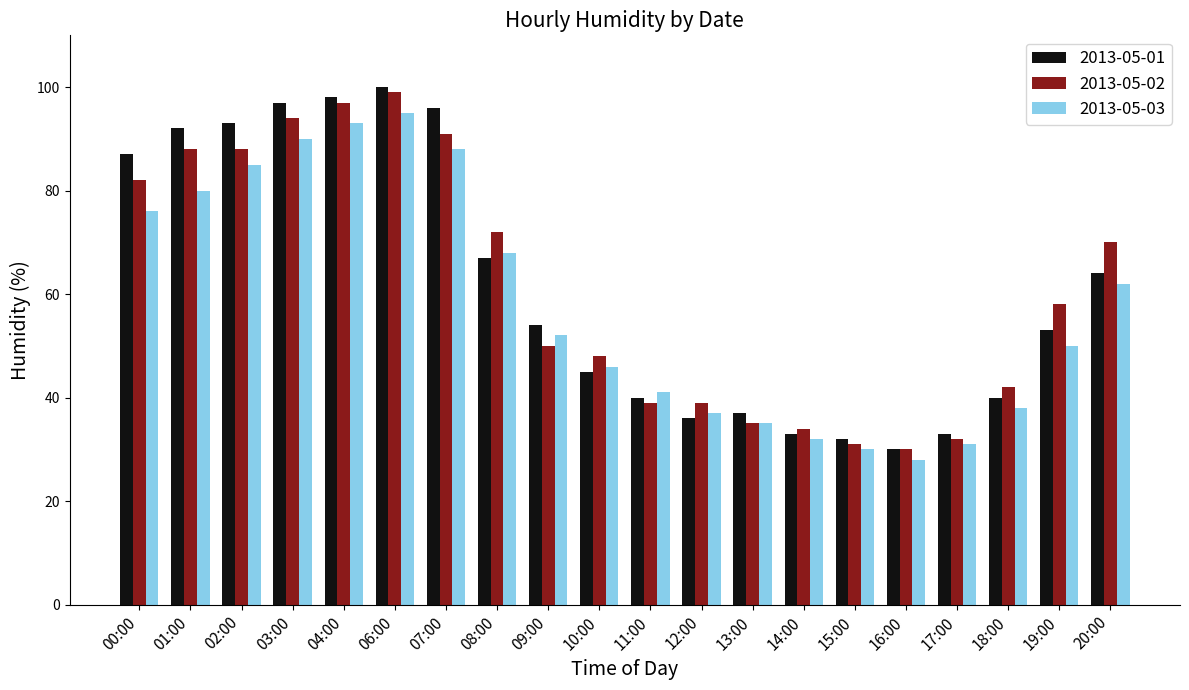

Is the value of 2013-05-02 at 14:00 greater than the value of 2013-05-03 at 00:00?

No